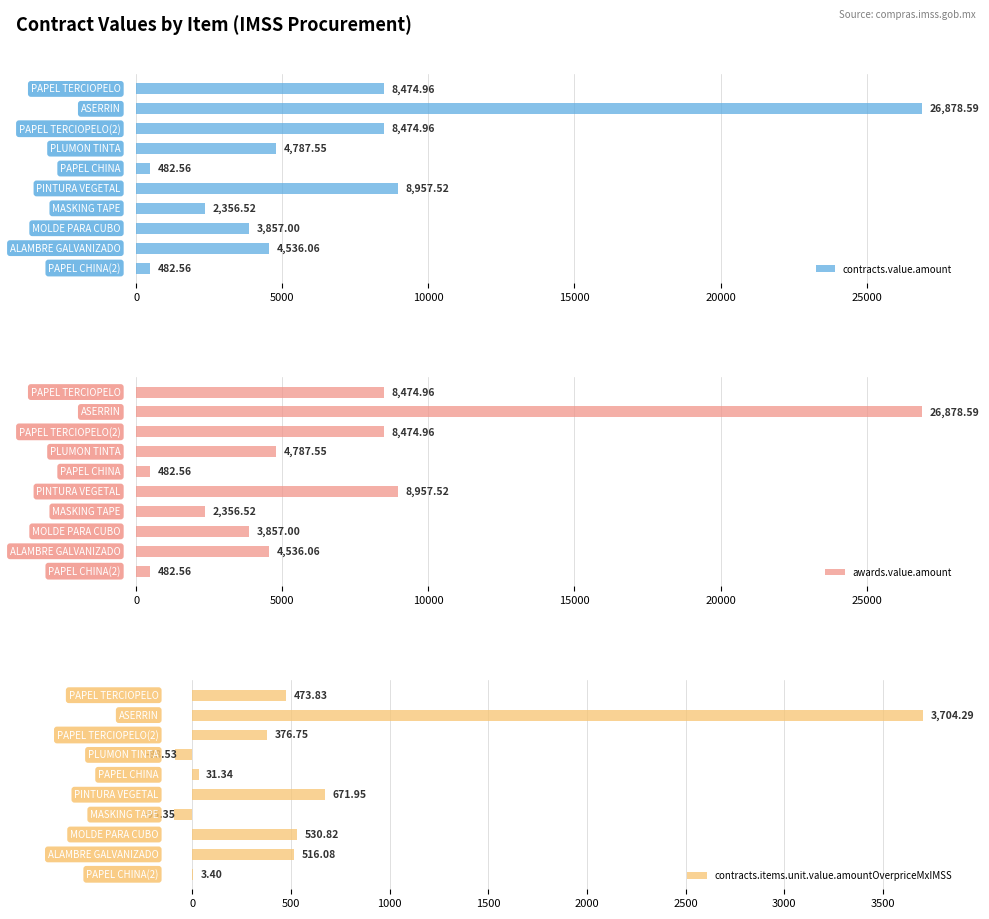

What is the sum of all contracts.value.amount values?

69288.3